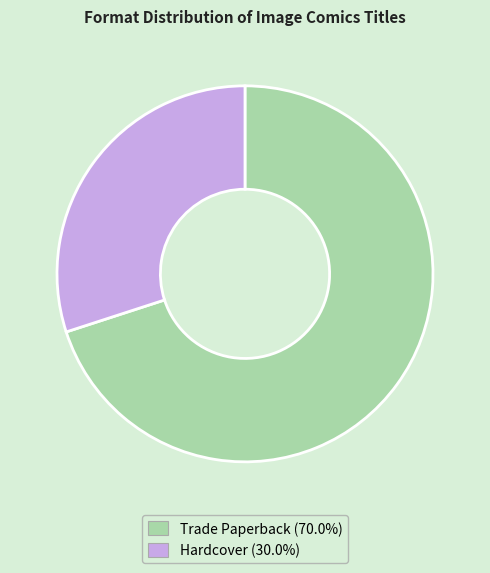

True or false: Trade Paperback accounts for 70% of the total.

True